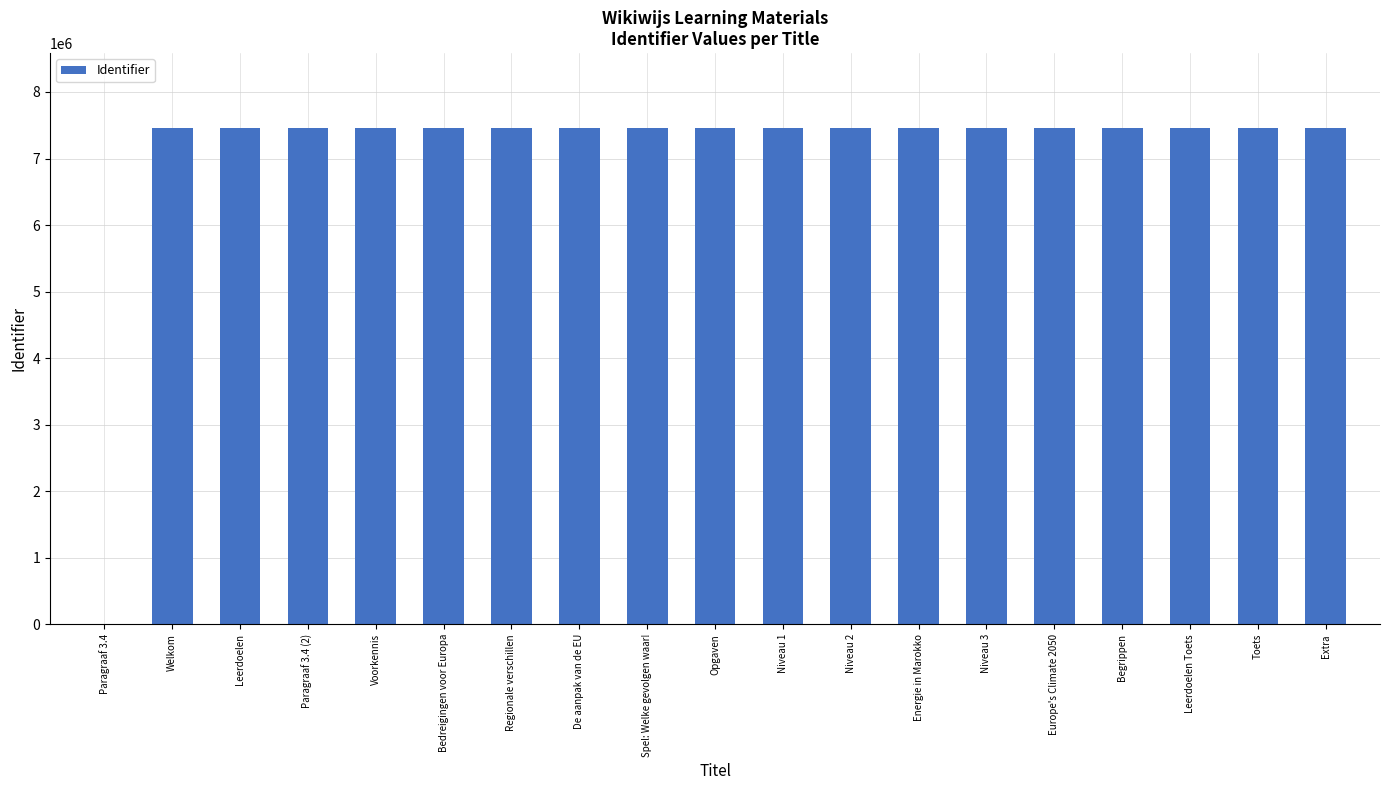

Read the value at Welkom.

7462520